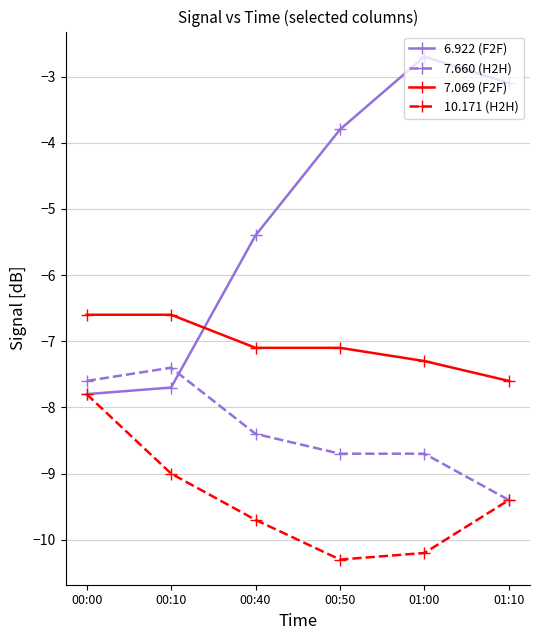

What is the label of the 6th point from the right?

00:00